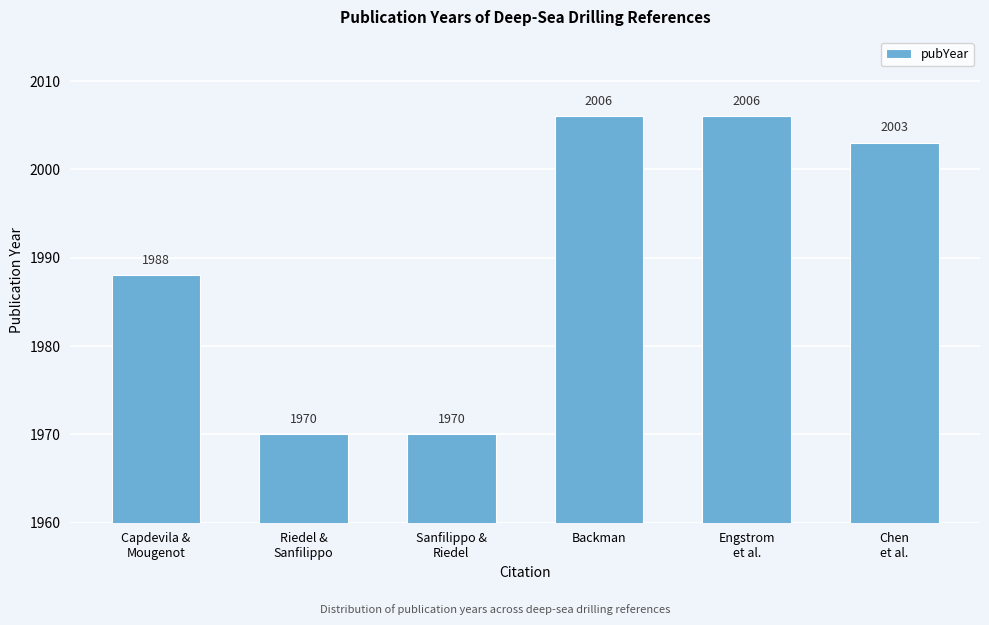

What is the minimum value shown in the chart?

1970